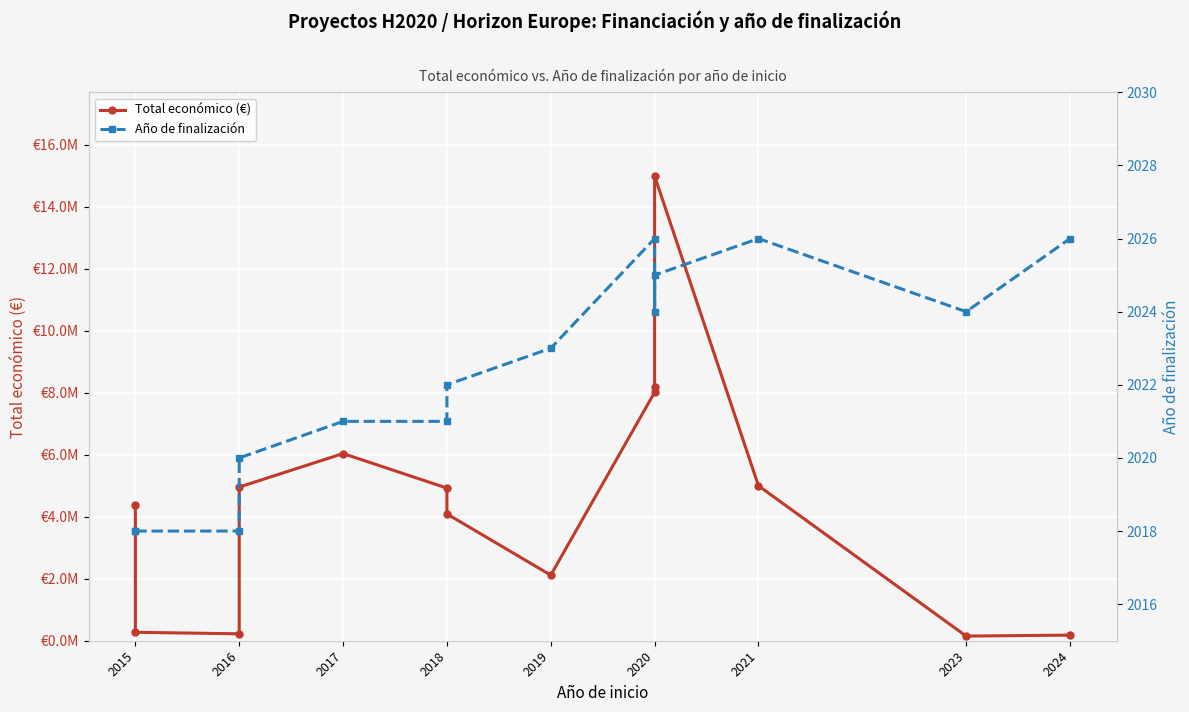

At how many categories does at least one series exceed 1559494?

10